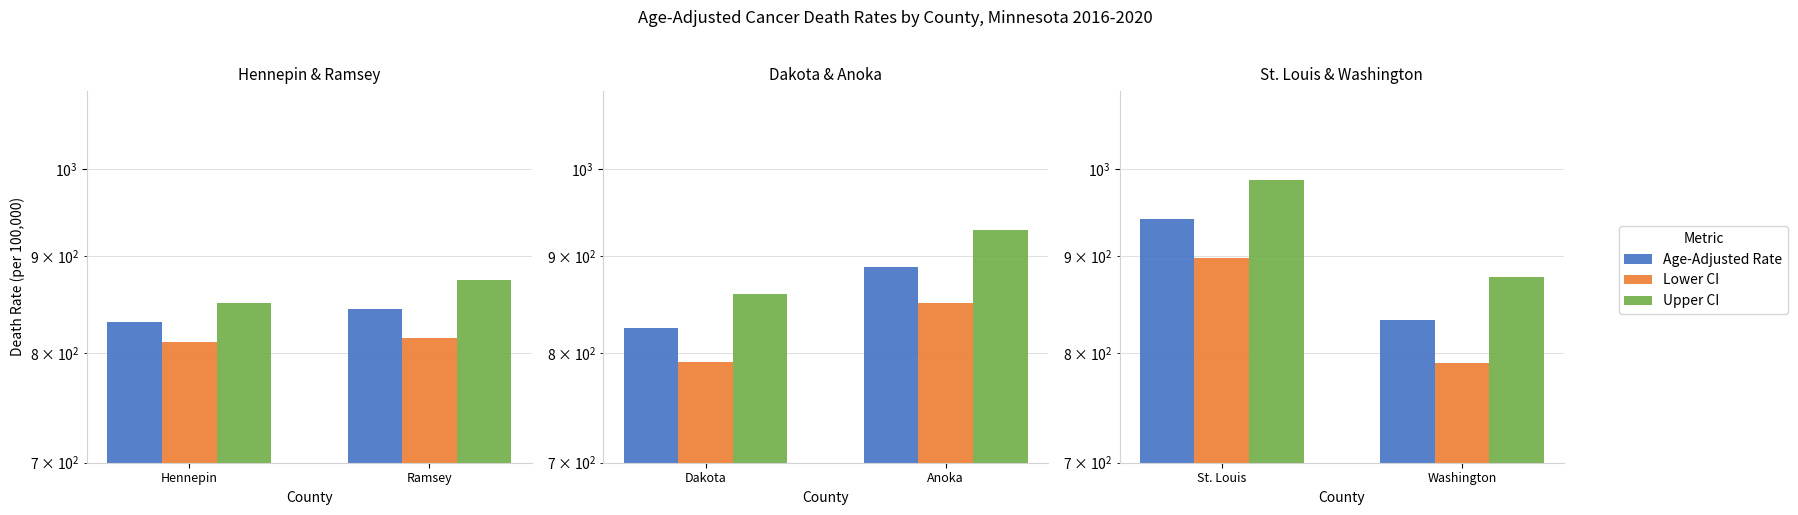

How many data points in Age-Adjusted Rate are above 941?

1